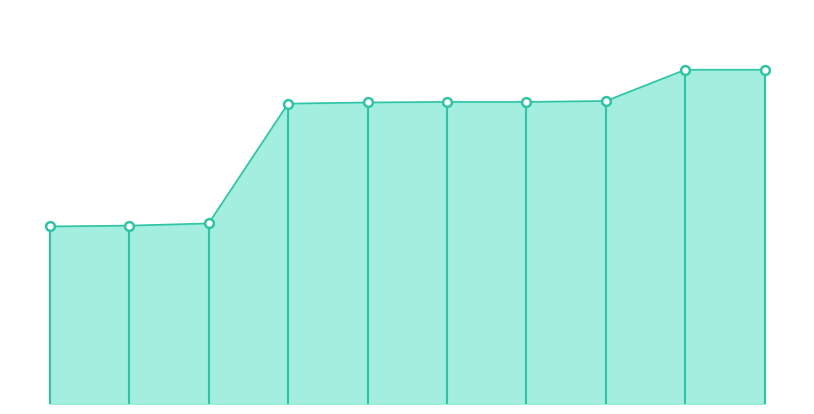

How many lines are shown in the chart?

1